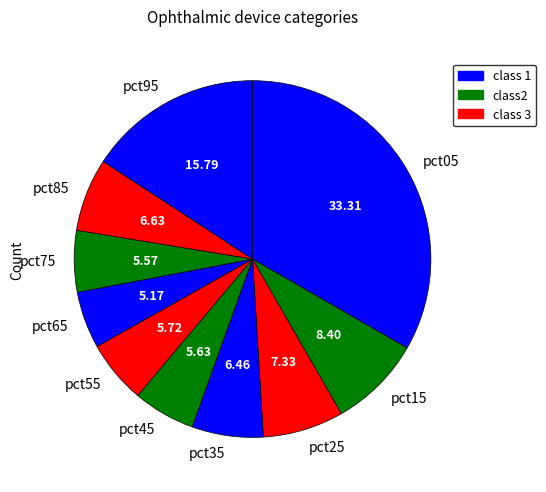

Is the sum of pct45 and pct05 greater than half?

No